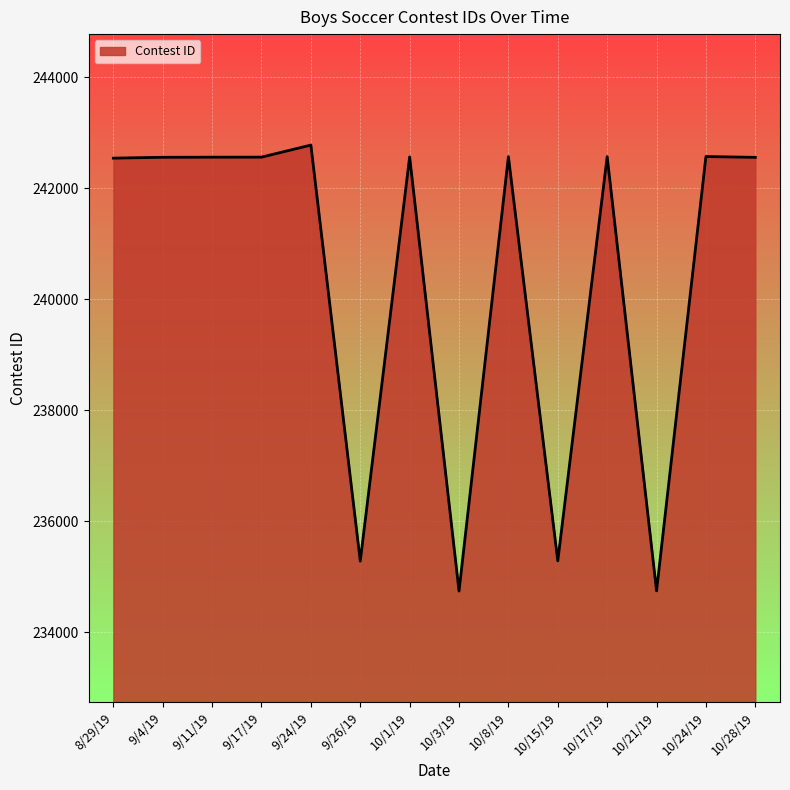

The value at 8/29/19 is 242546. True or false?

True